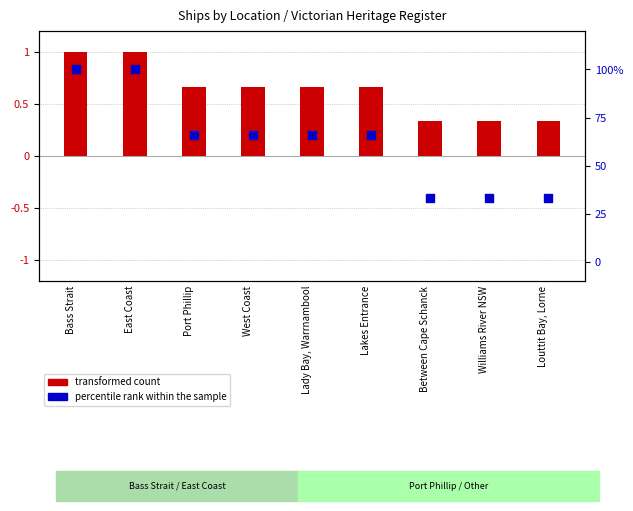

What is the total value across all series at Bass Strait?

101.0